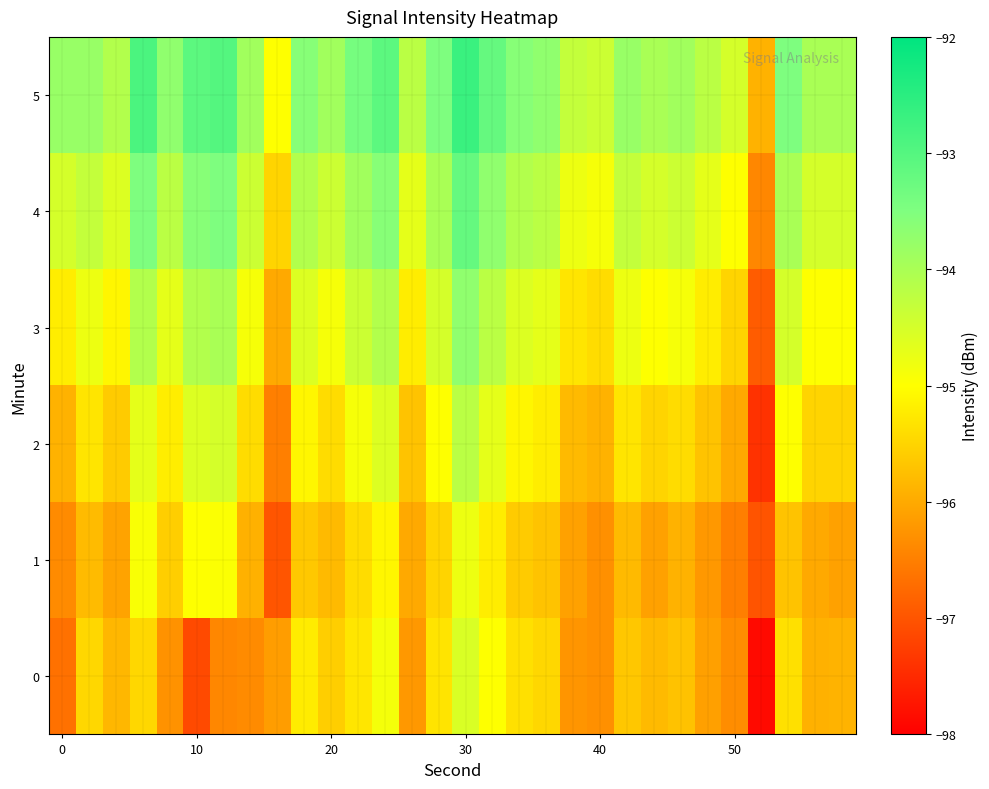

Reading left to right, transcribe all the data shown in this chart.

0: -96.7	-95.5	-95.8	-95.5	-96.3	-97.1	-96.4	-96.4	-96.1	-95.2	-95.6	-95.3	-94.9	-96.2	-95.3	-94.6	-95.0	-95.4	-95.5	-96.2	-96.3	-95.6	-95.8	-95.7	-96.1	-96.3	-97.9	-95.4	-95.9	-95.9
1: -96.3	-95.8	-96.1	-94.9	-95.6	-95.0	-95.0	-95.9	-97.0	-95.6	-95.8	-95.4	-95.1	-96.0	-95.5	-94.8	-95.2	-95.6	-95.7	-96.1	-96.3	-95.8	-96.1	-95.9	-96.2	-96.5	-97.0	-95.7	-96.0	-96.1
2: -95.9	-95.3	-95.6	-94.7	-95.2	-94.6	-94.5	-95.4	-96.5	-95.1	-95.4	-94.9	-94.6	-95.7	-95.0	-94.2	-94.7	-95.1	-95.2	-95.8	-95.9	-95.3	-95.5	-95.4	-95.7	-96.0	-97.4	-95.0	-95.5	-95.5
3: -95.2	-94.8	-95.1	-94.1	-94.7	-94.1	-94.0	-94.9	-96.0	-94.6	-94.9	-94.4	-94.1	-95.2	-94.5	-93.7	-94.2	-94.6	-94.7	-95.3	-95.4	-94.8	-95.0	-94.9	-95.2	-95.5	-96.9	-94.5	-95.0	-95.0
4: -94.5	-94.3	-94.6	-93.5	-94.2	-93.6	-93.5	-94.4	-95.5	-94.1	-94.4	-93.9	-93.6	-94.7	-94.0	-93.2	-93.7	-94.1	-94.2	-94.8	-94.9	-94.3	-94.5	-94.4	-94.7	-95.0	-96.4	-94.0	-94.5	-94.5
5: -93.8	-93.8	-94.1	-92.9	-93.7	-93.1	-93.0	-93.9	-95.0	-93.6	-93.9	-93.4	-93.1	-94.2	-93.5	-92.7	-93.2	-93.6	-93.7	-94.3	-94.4	-93.8	-94.0	-93.9	-94.2	-94.5	-95.9	-93.5	-94.0	-94.0